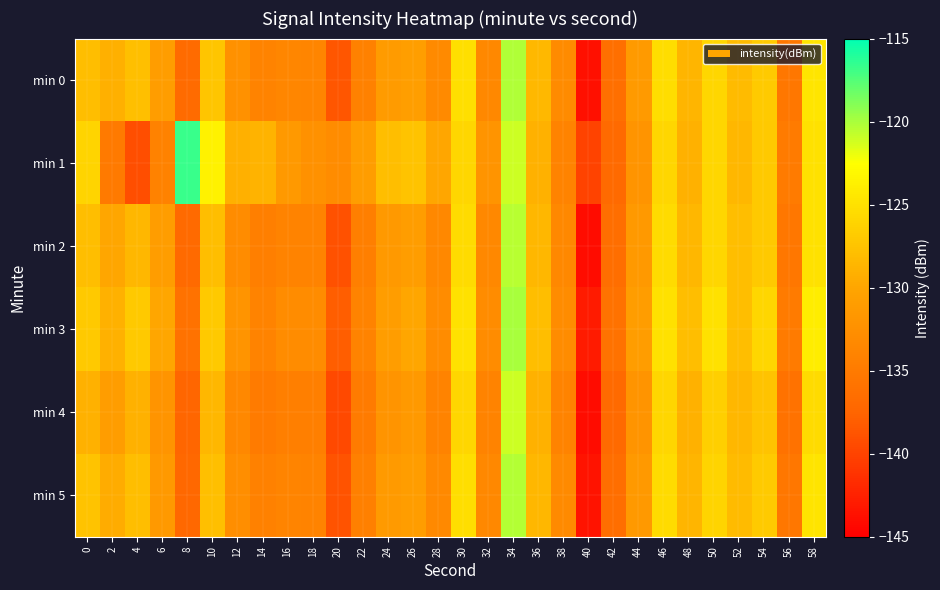

Which has a higher value, 24 or 2?

2